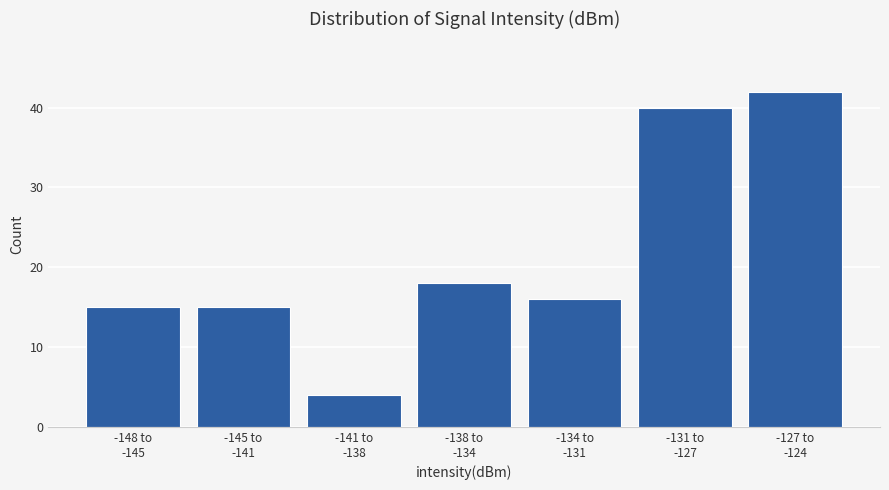

Reading left to right, extract all data points from this chart.

15	15	4	18	16	40	42